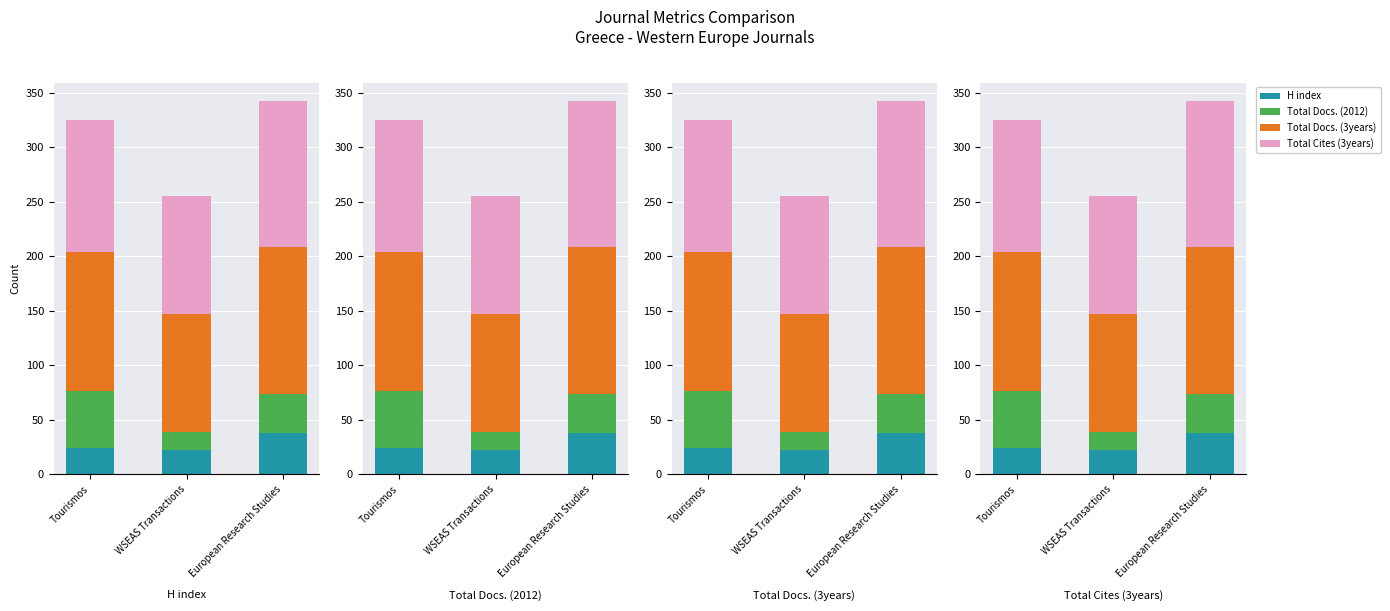

List the series in order of their peak value, highest first.

Total Docs. (3years), Total Cites (3years), Total Docs. (2012), H index